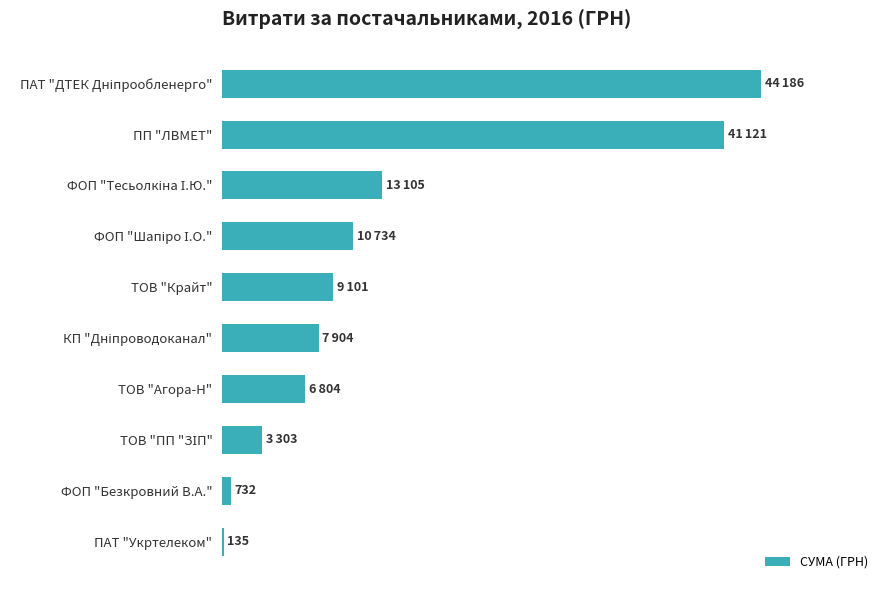

Count the number of data series in this chart.

1